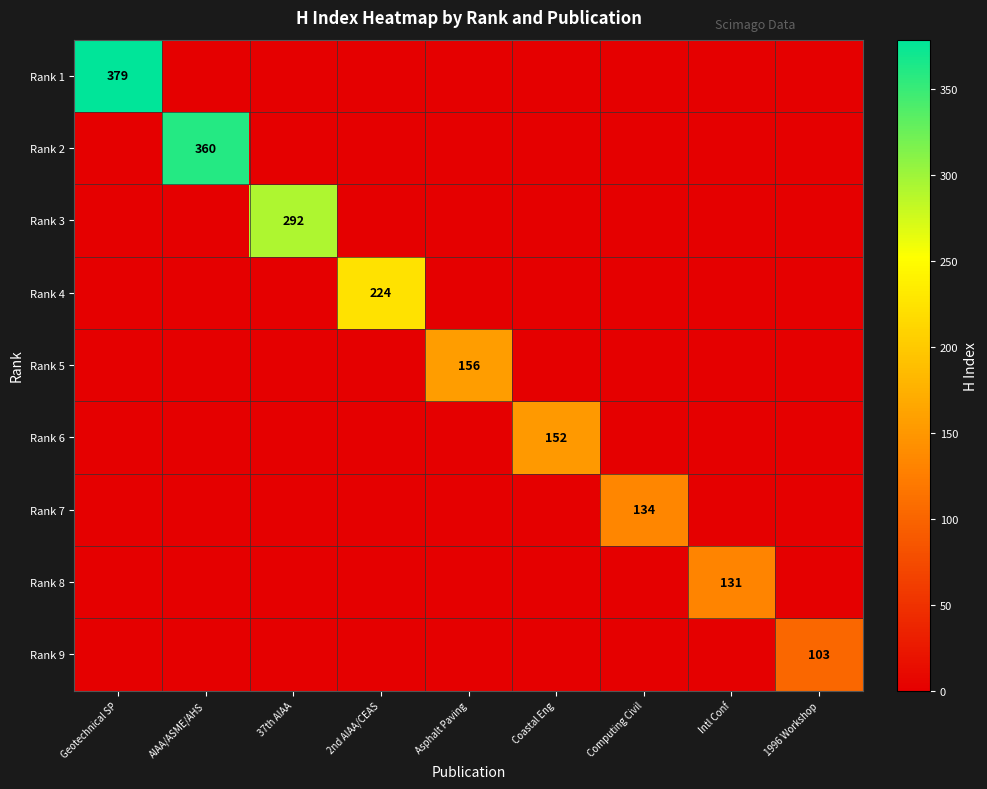

Which category has the highest value in the Rank 2 series?

AIAA/ASME/AHS